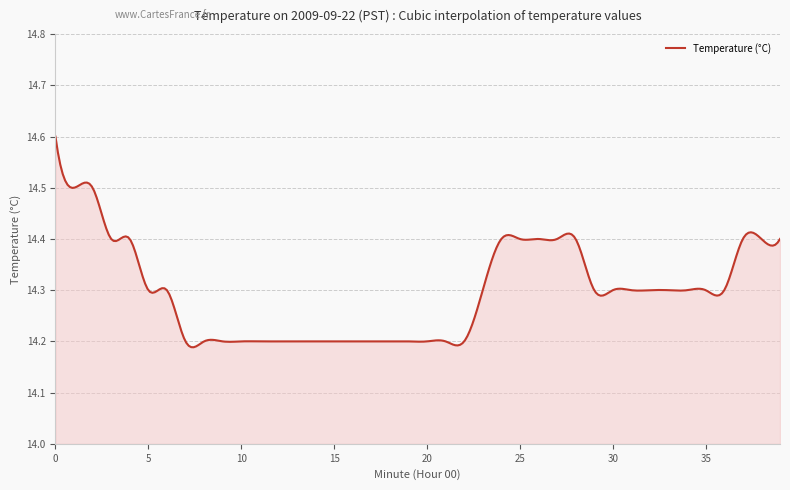

What is the sum of all values?

4289.2